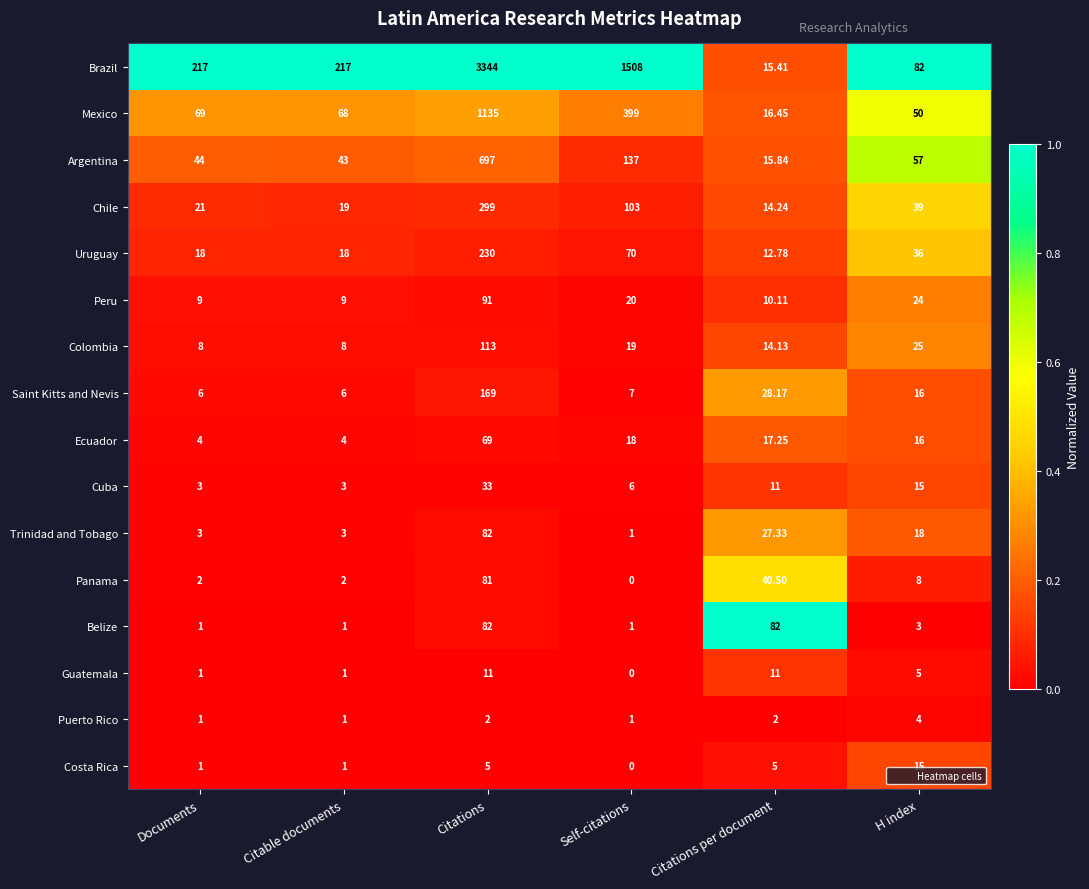

Between Citable documents and Self-citations, which series saw the biggest shift?

Brazil